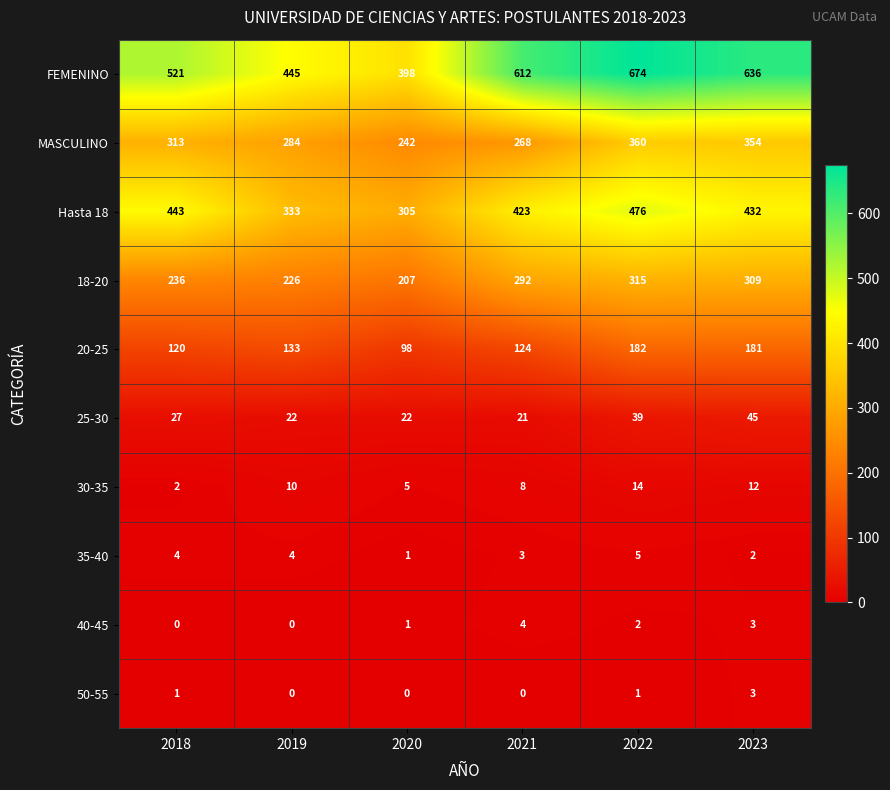

At which label does 40-45 reach its peak?

2021